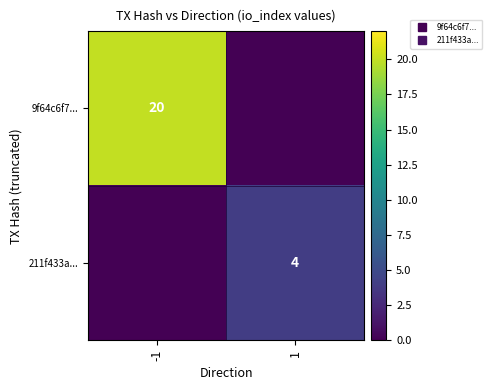

Which series has the widest spread of values?

9f64c6f7...